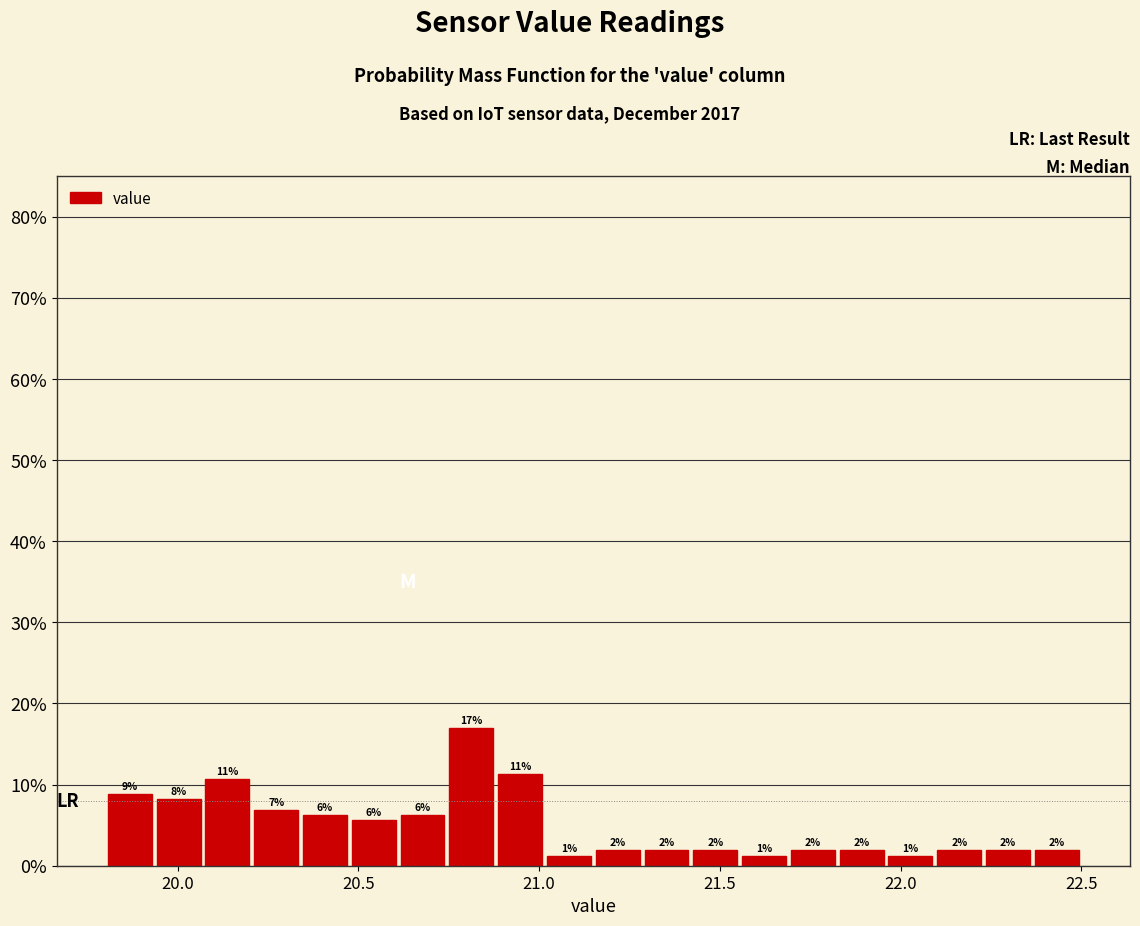

Read against the x-axis, roughly where is the centre of the tallest bar?

20.80